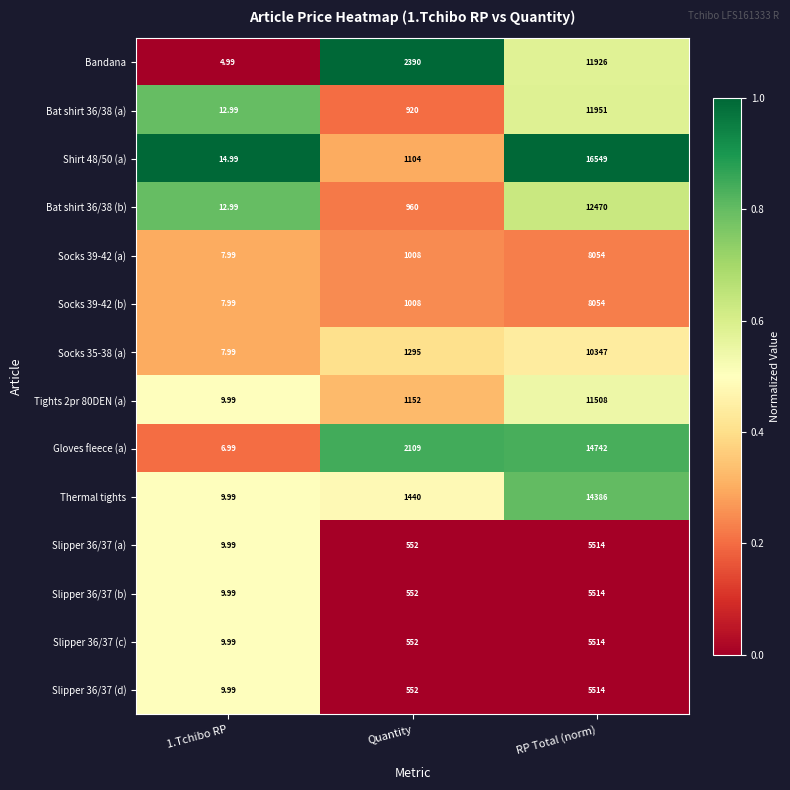

At which category does the chart reach its minimum across all series?

1.Tchibo RP